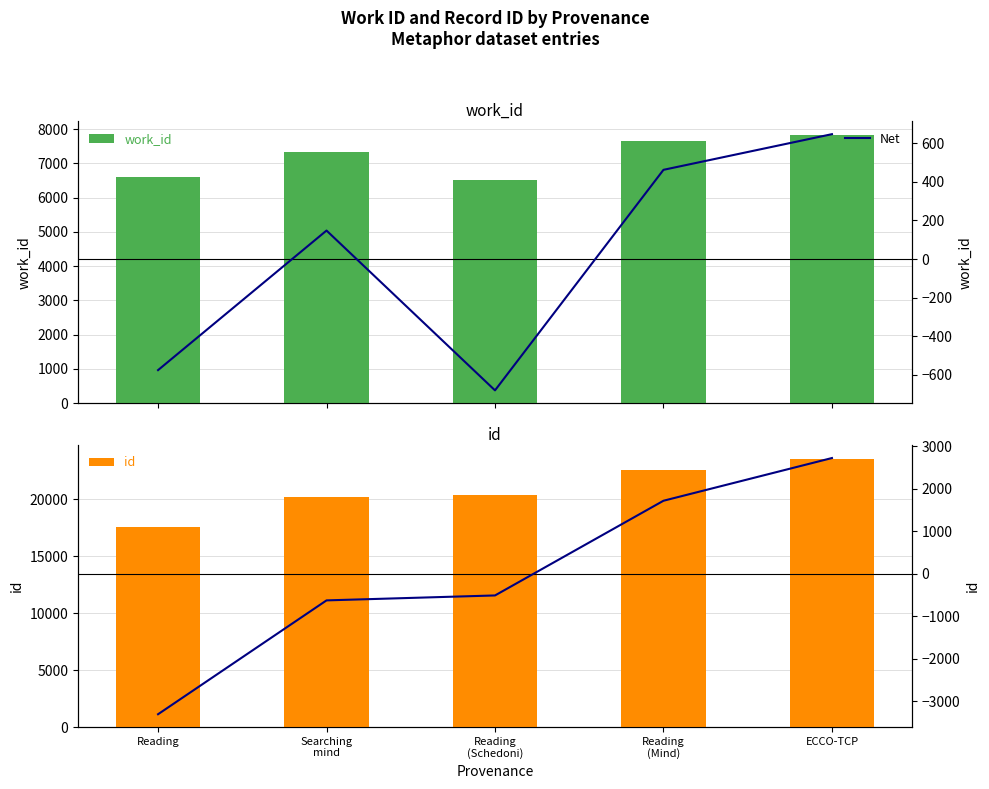

Count the number of categories in the chart.

5